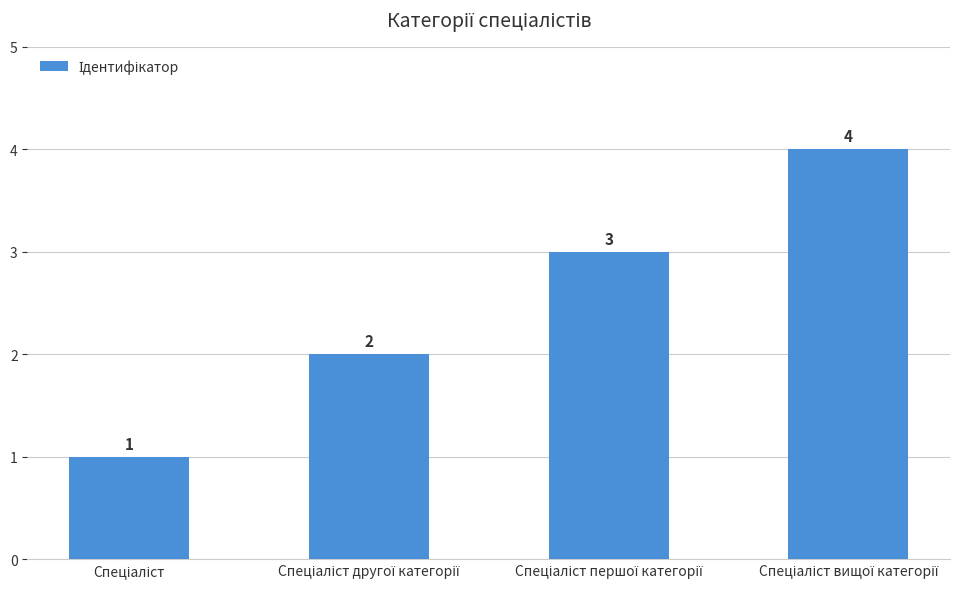

What is the sum of all values?

10